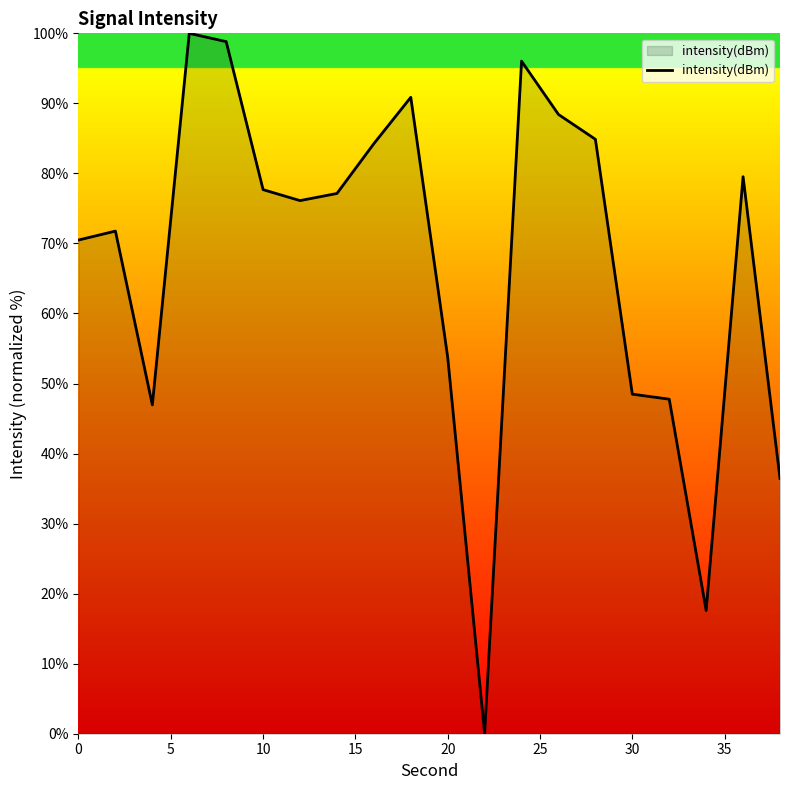

Does the chart have visible grid lines?

No